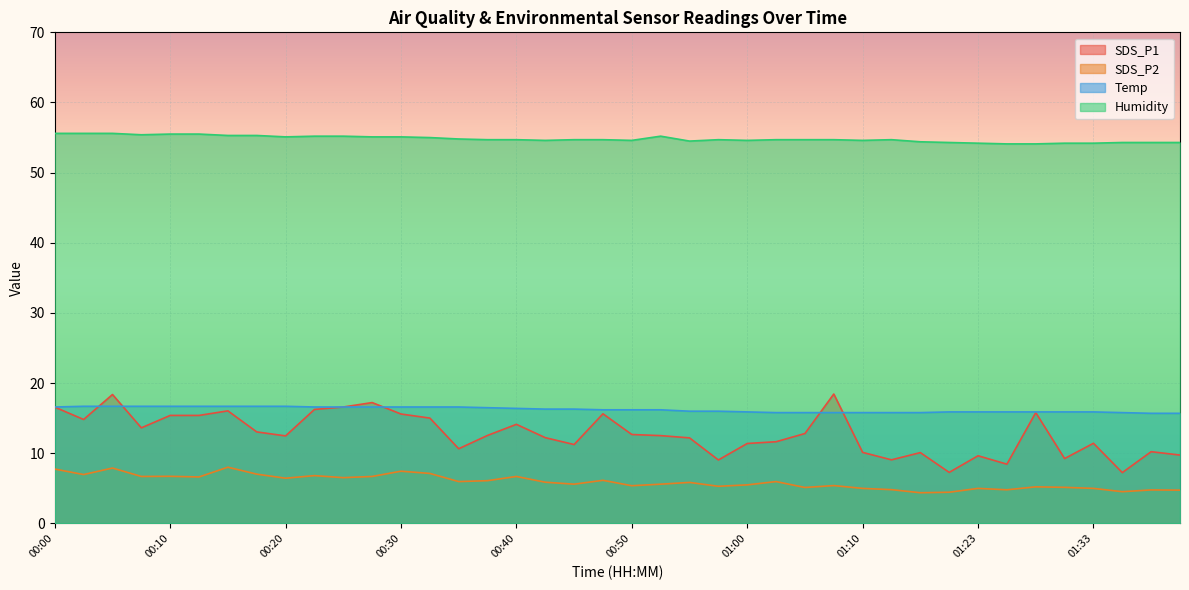

How many distinct data groups are displayed?

4